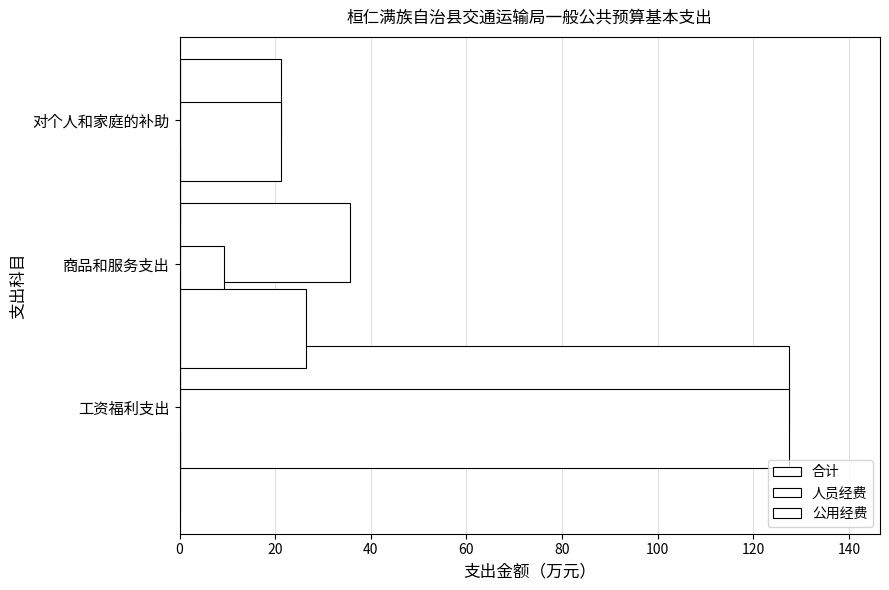

Which series has the largest total across all categories?

合计